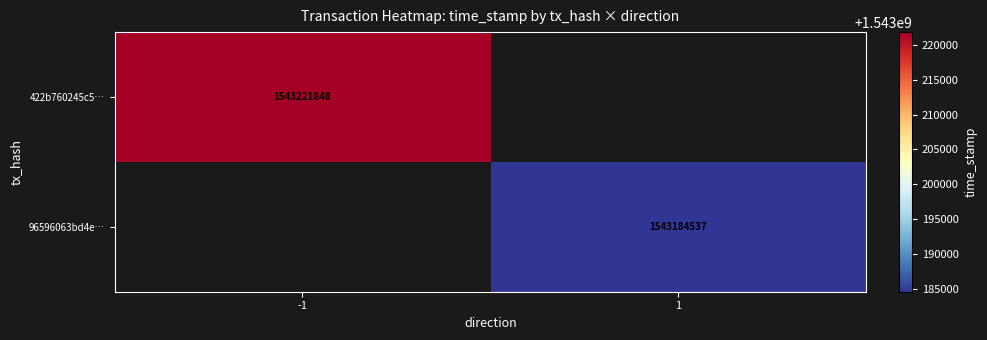

Is it true that 422b760245c5… equals 2497086748 at -1?

False